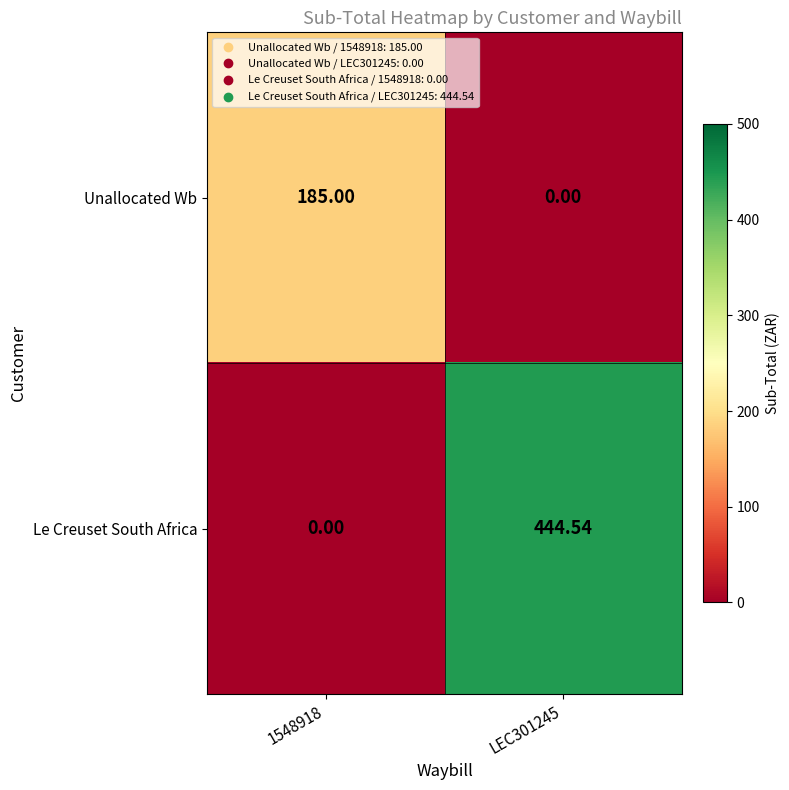

Between 1548918 and LEC301245, which series saw the biggest shift?

Le Creuset South Africa